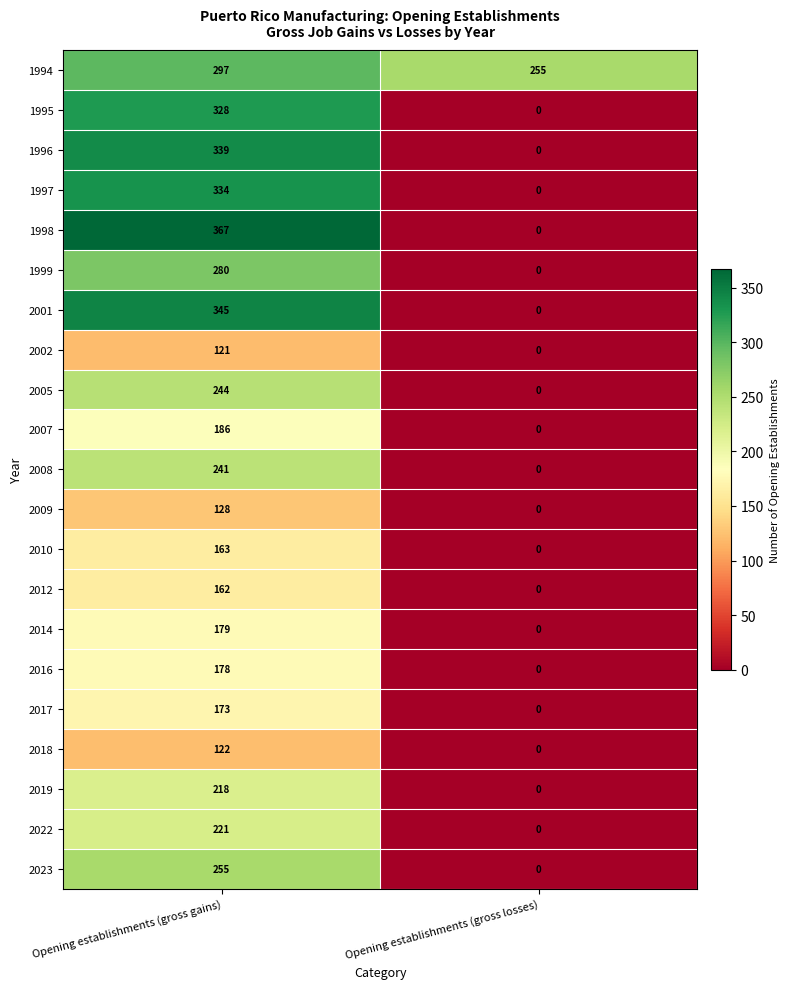

True or false: 2010 has a value of 81 at Opening establishments (gross losses).

False